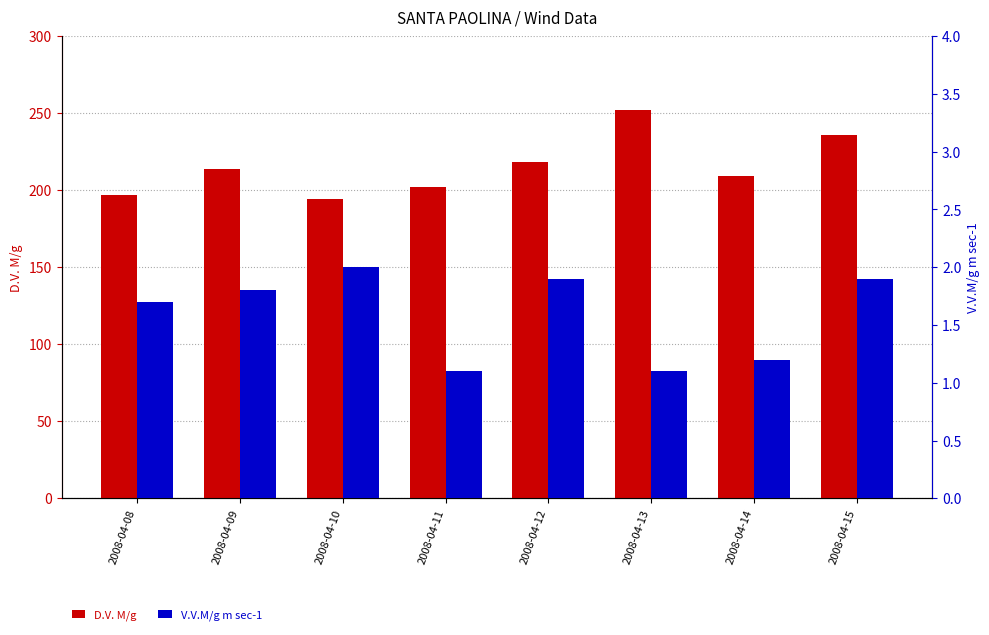

The value of V.V.M/g m sec-1 at 2008-04-12 is 1.9. True or false?

True